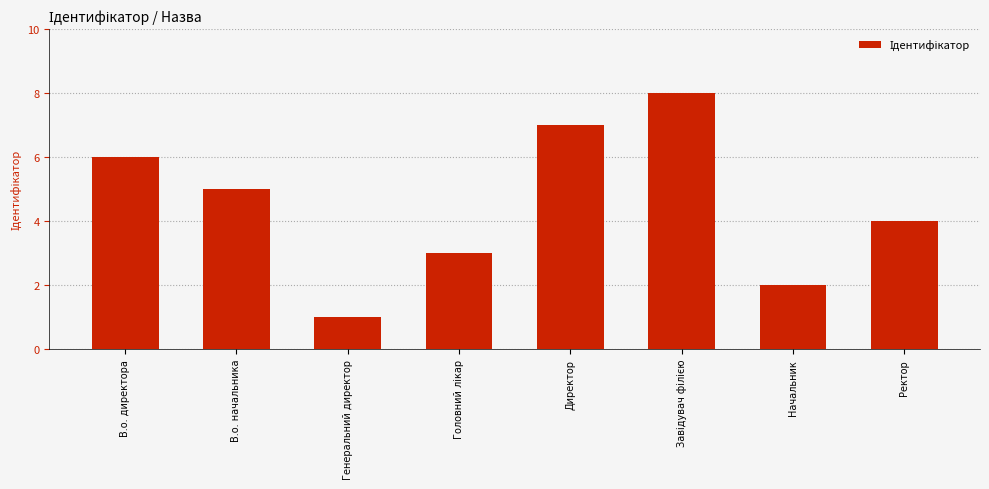

What is the label of the 7th bar from the right?

В.о. начальника